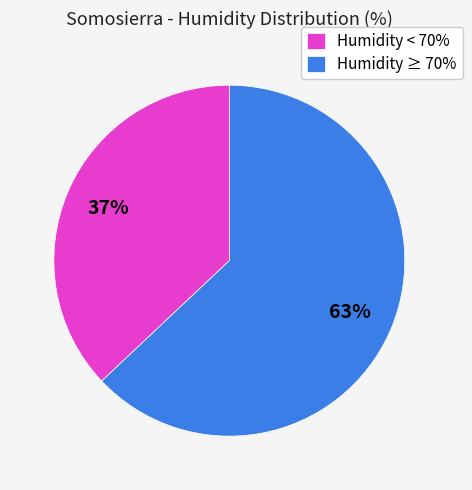

Which category has the biggest portion of the pie?

Humidity ≥ 70%